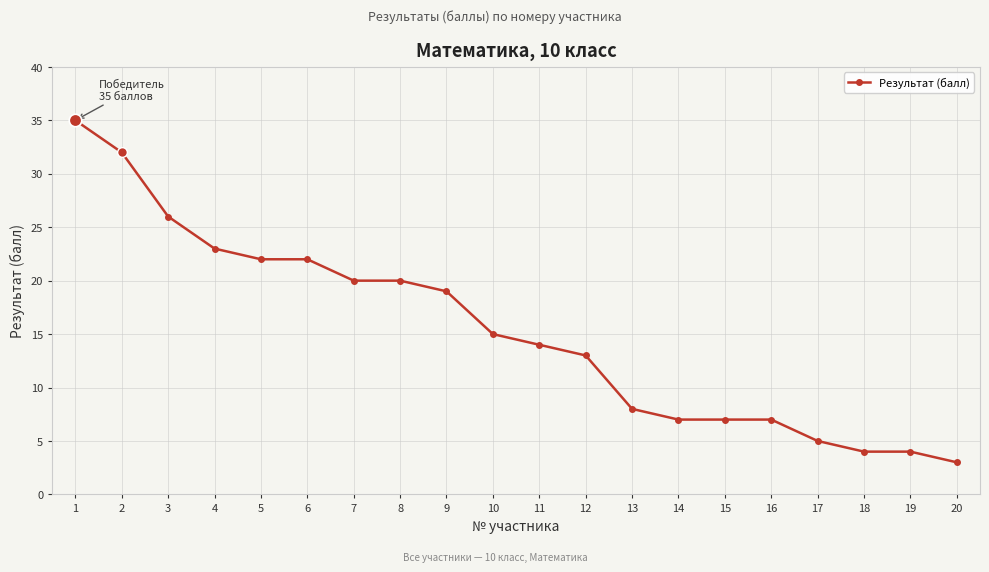

What is the sum of all values?

306